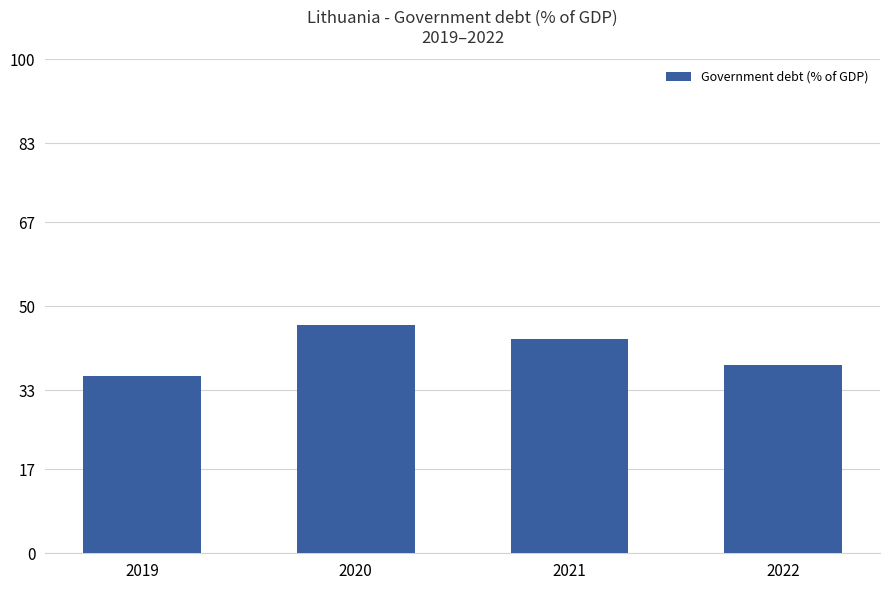

What is the maximum value shown in the chart?

46.2